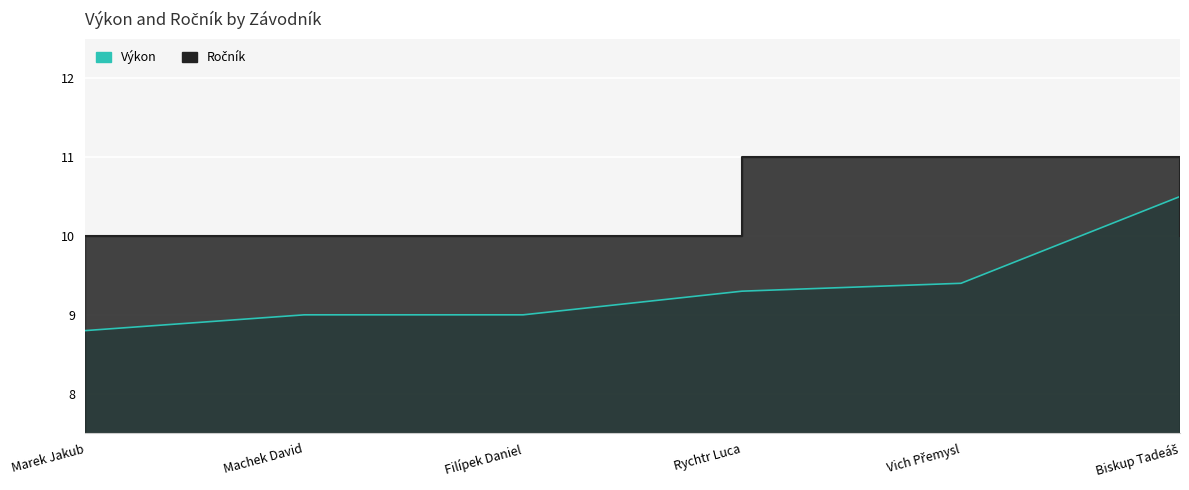

What is the highest value of the Výkon series?

10.5